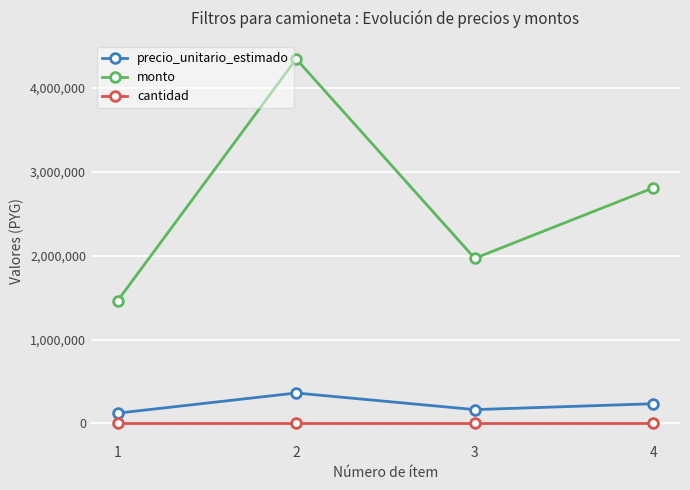

Is it true that cantidad equals 12 at 2?

True